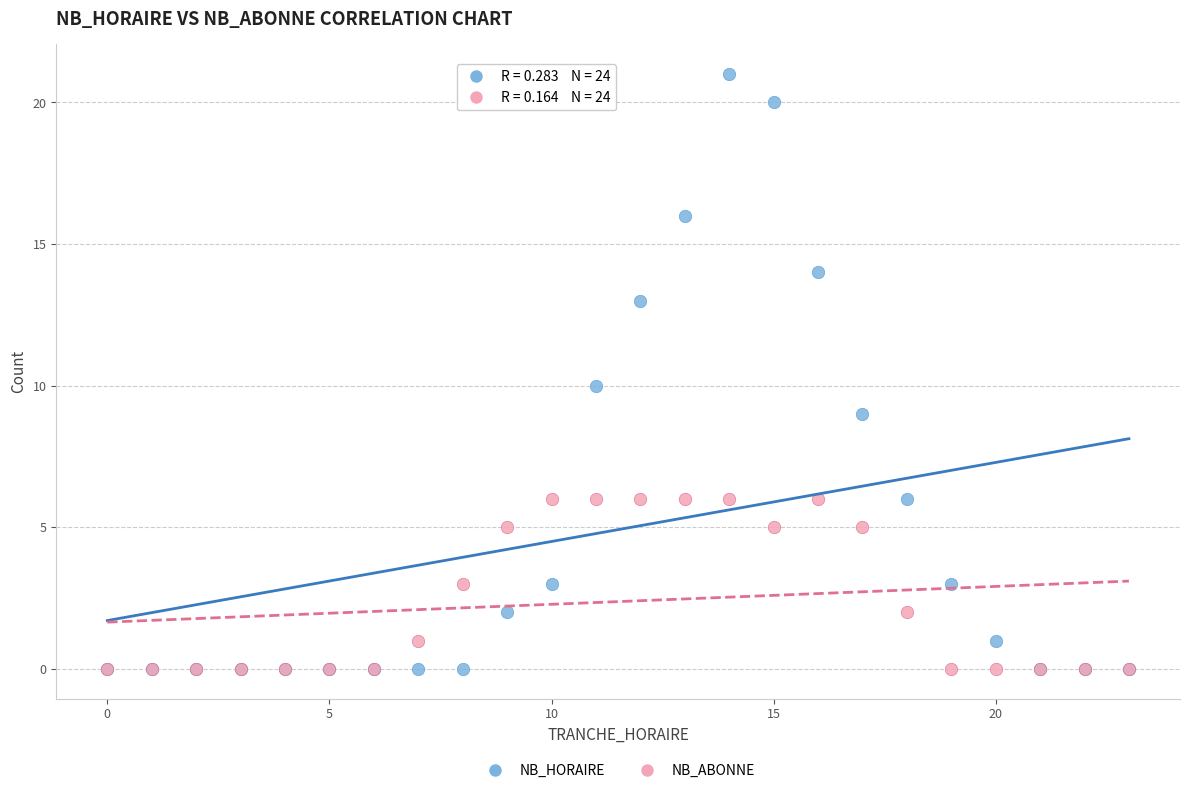

What are all the series names shown in the legend?

NB_HORAIRE, NB_ABONNE